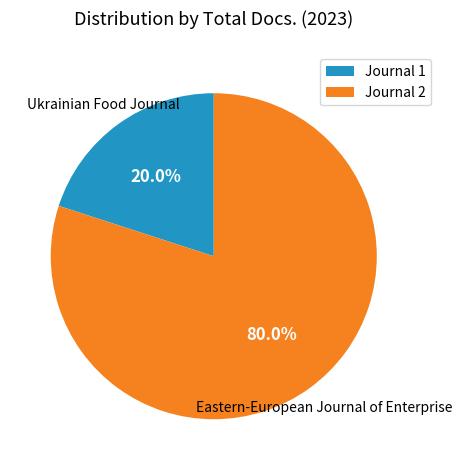

Does any single category account for the majority?

Yes